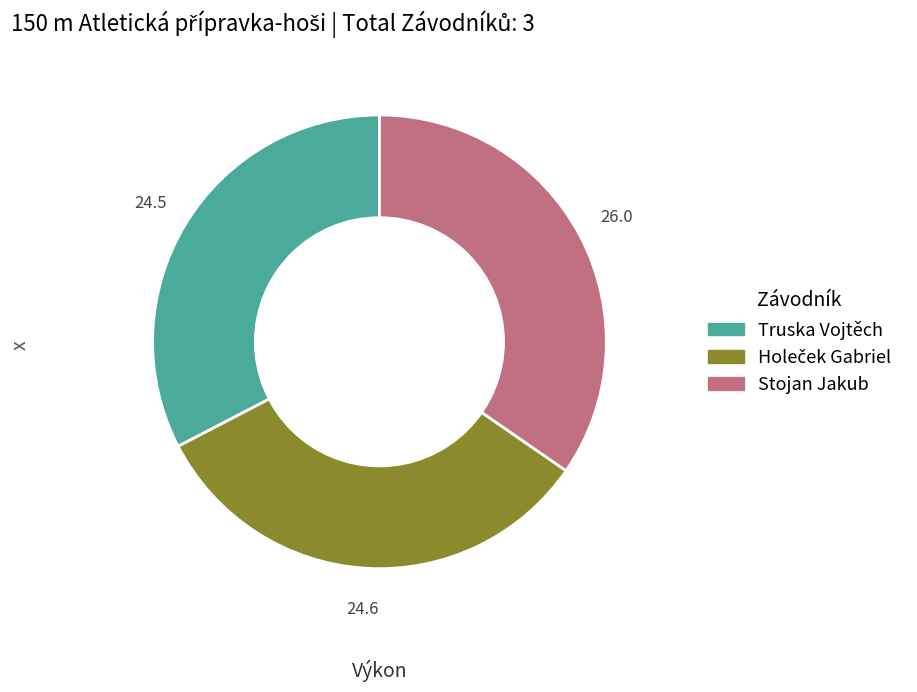

Is there a majority slice in this chart?

No